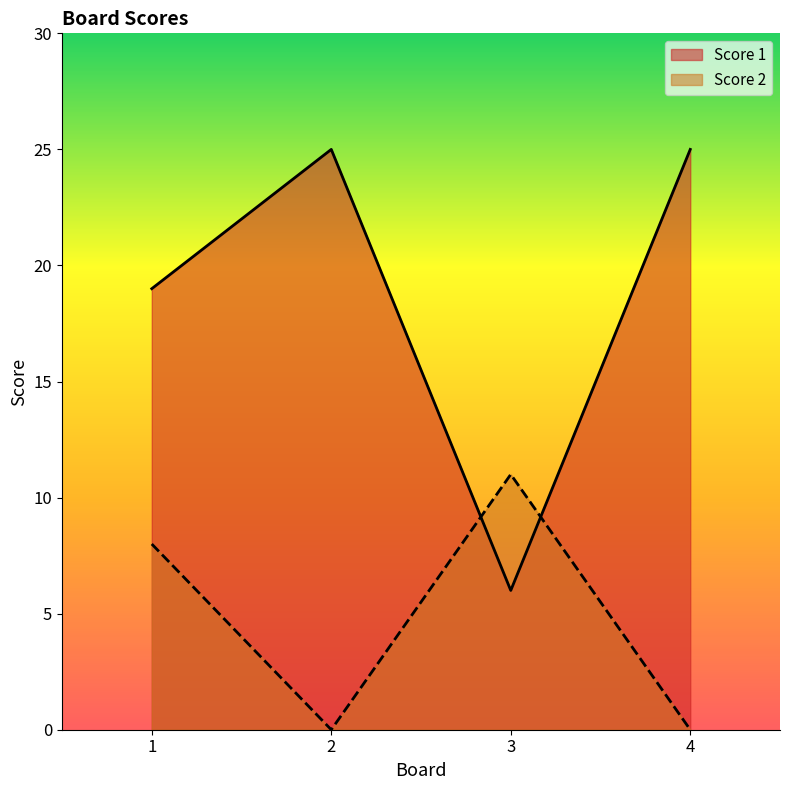

Between 3 and 4, which series saw the biggest shift?

Score 1